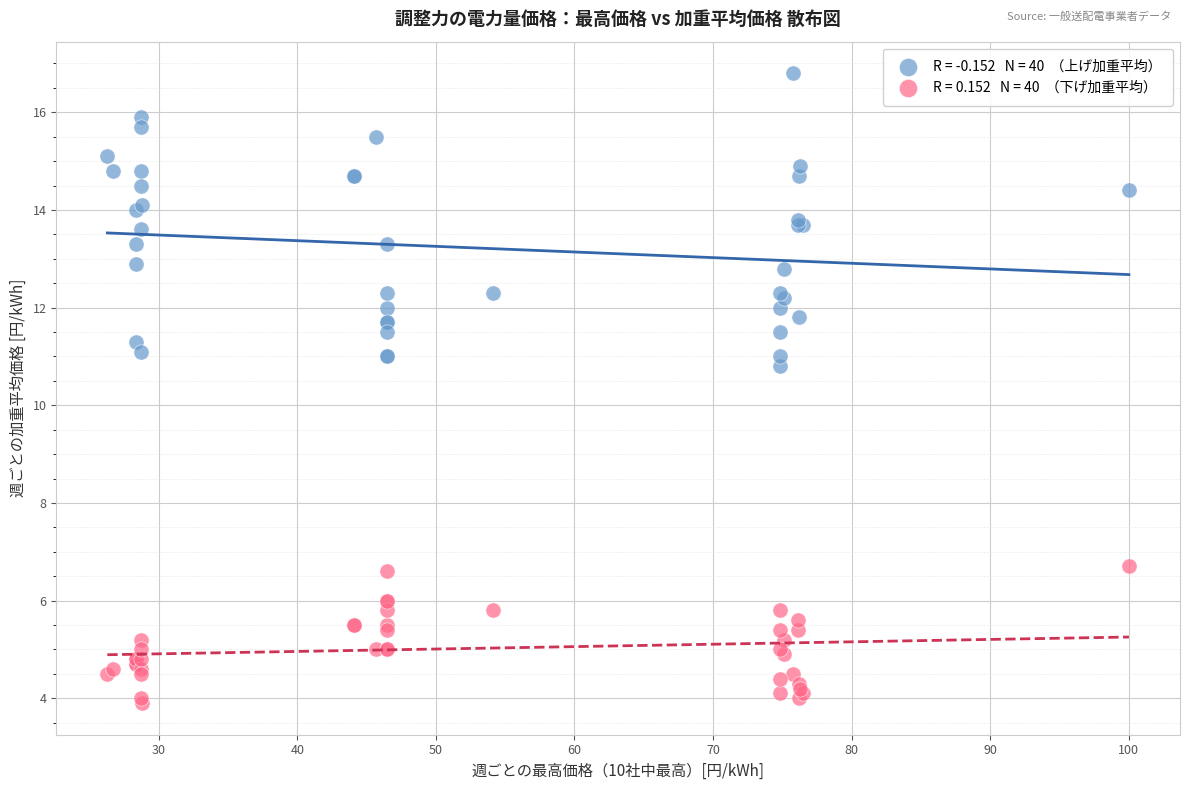

Across all series, what Y value is closest to 10?

10.8